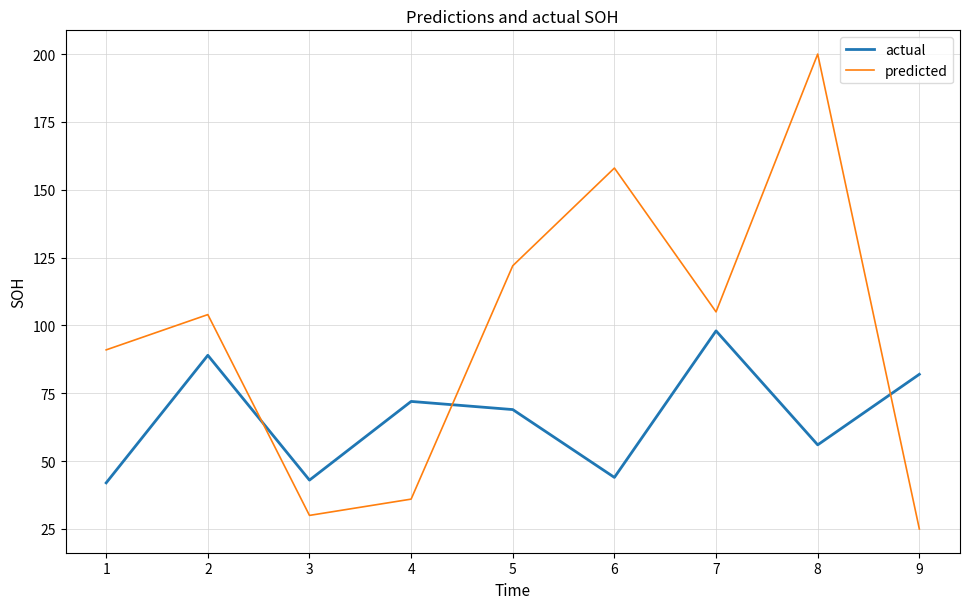

In actual, how many points are lower than both neighbors (excluding endpoints)?

3